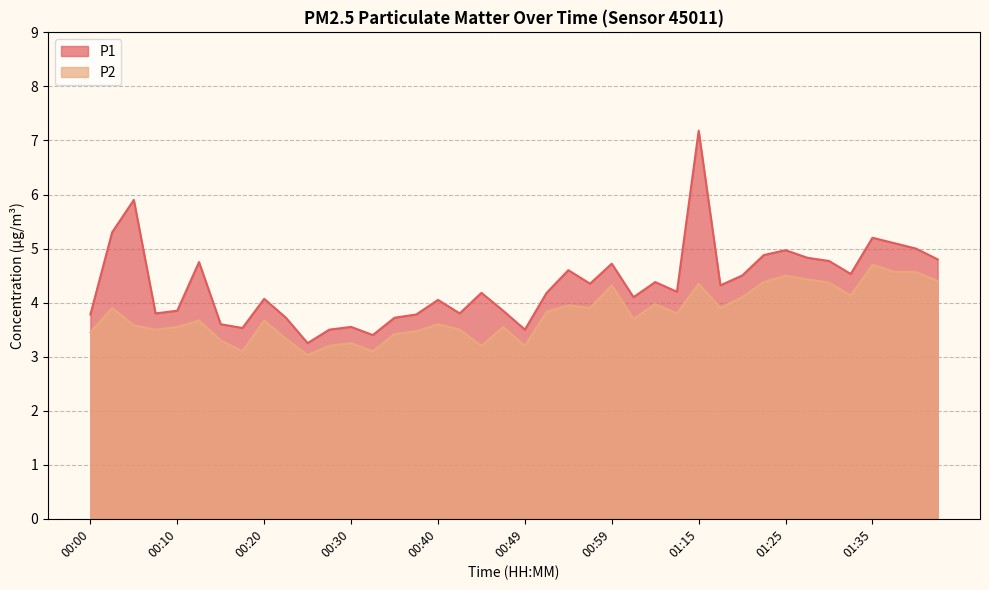

Which label corresponds to the largest value in the chart?

01:15